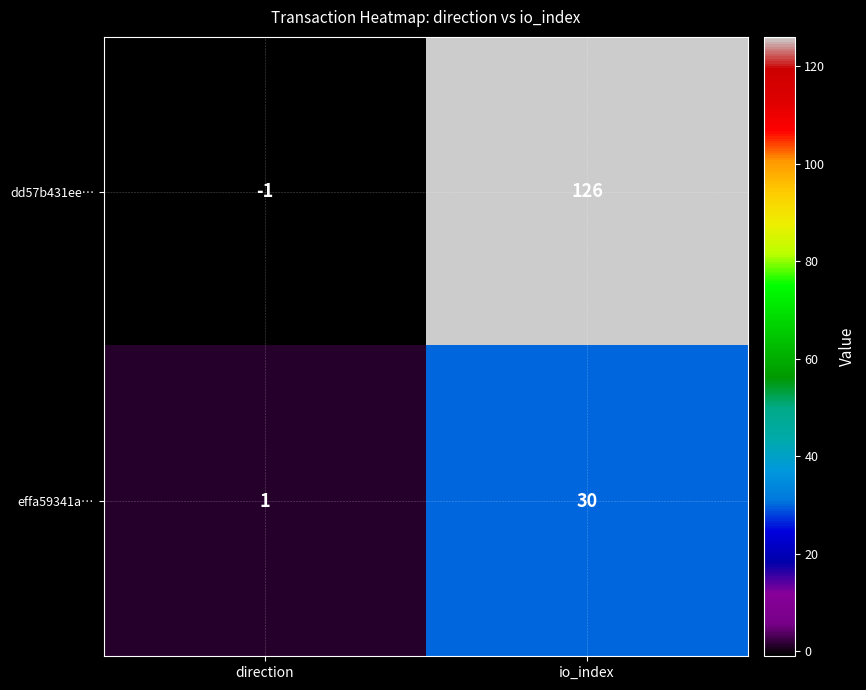

What is the average value of the effa59341a… series?

16